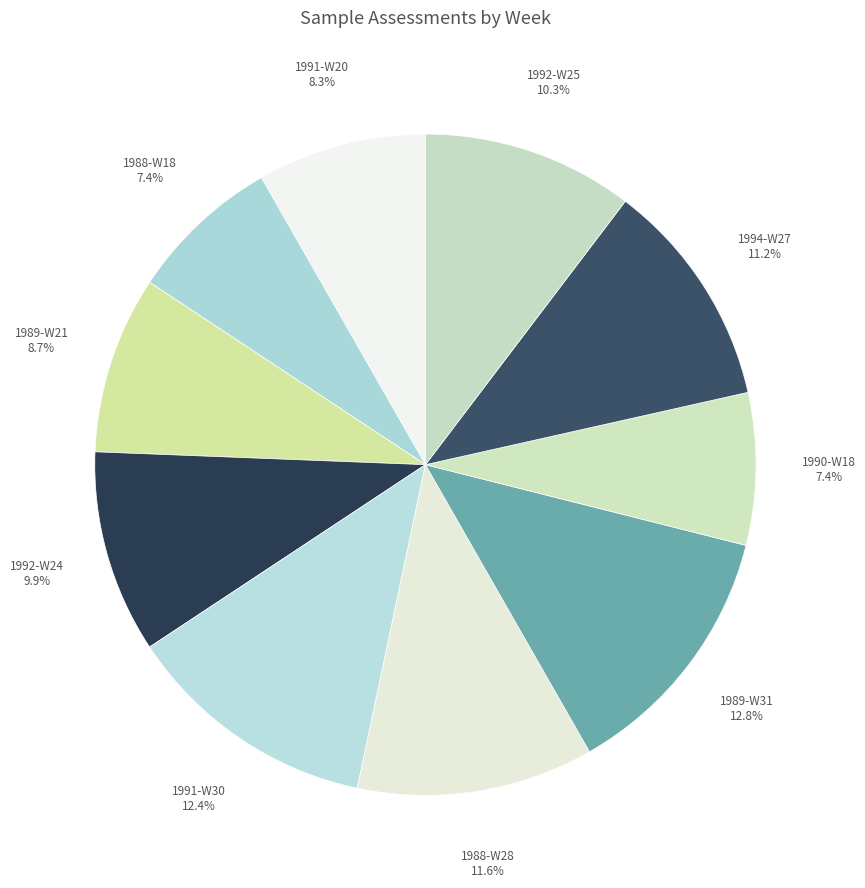

Count the number of slices in the pie.

10